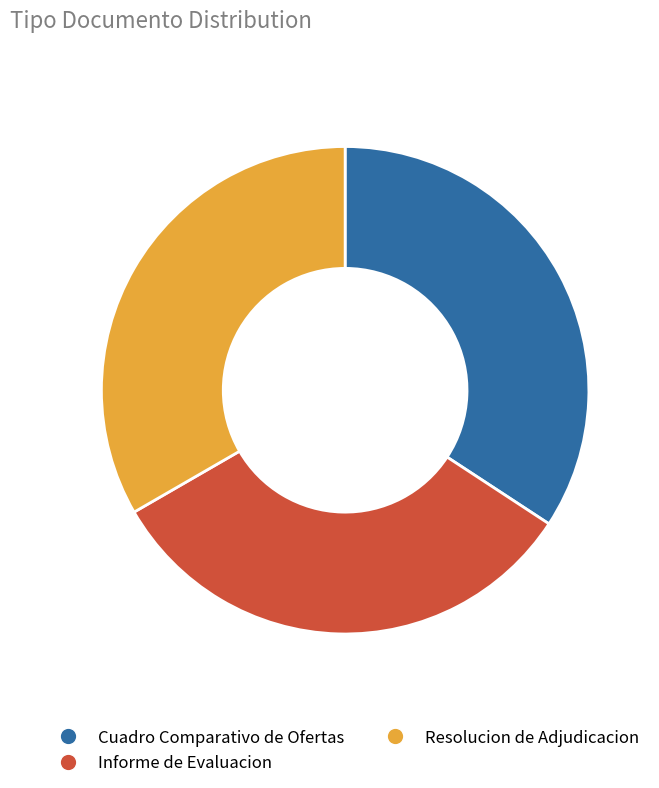

Which slice is the smallest?

Informe de Evaluacion